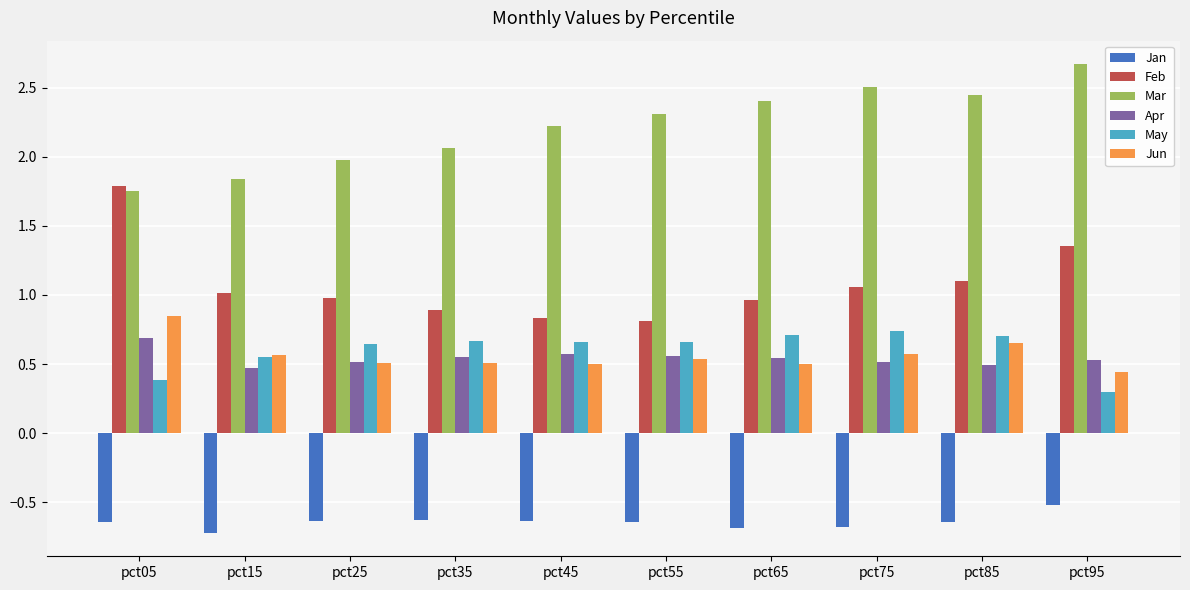

Are the bars horizontal?

No